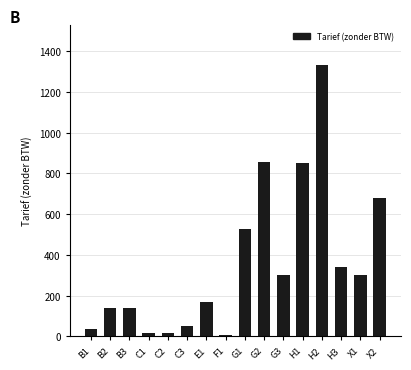

The value at G1 is 525.0. True or false?

True